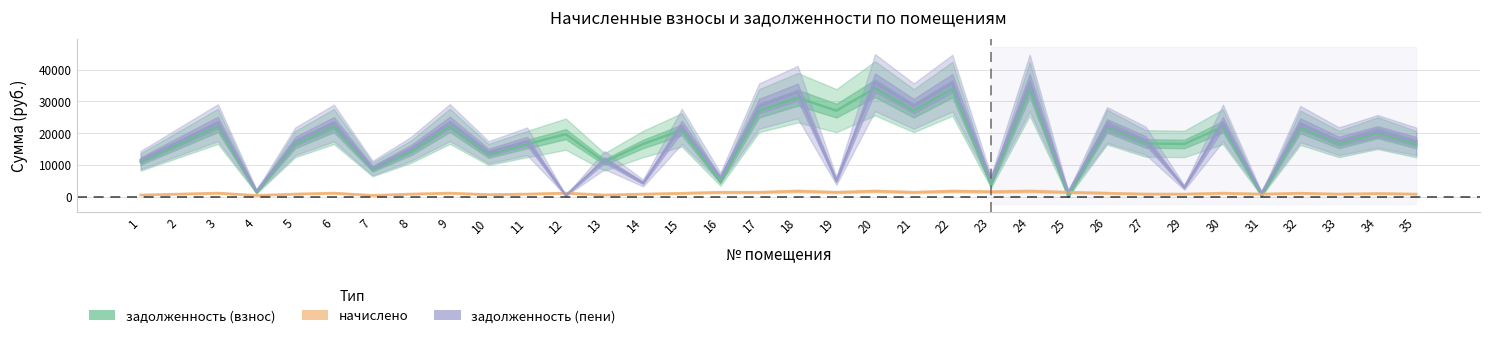

What is the highest value of the начислено series?

1787.8